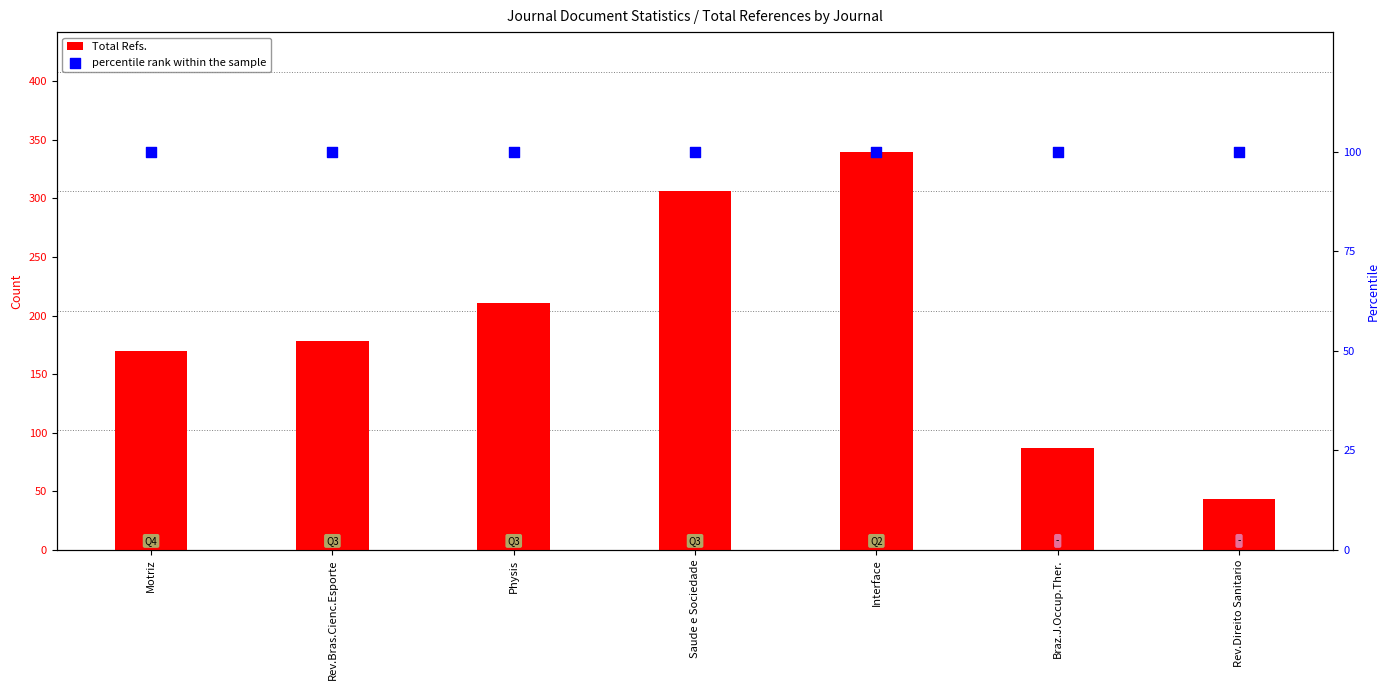

What are all the series names shown in the legend?

Total Refs., percentile rank within the sample